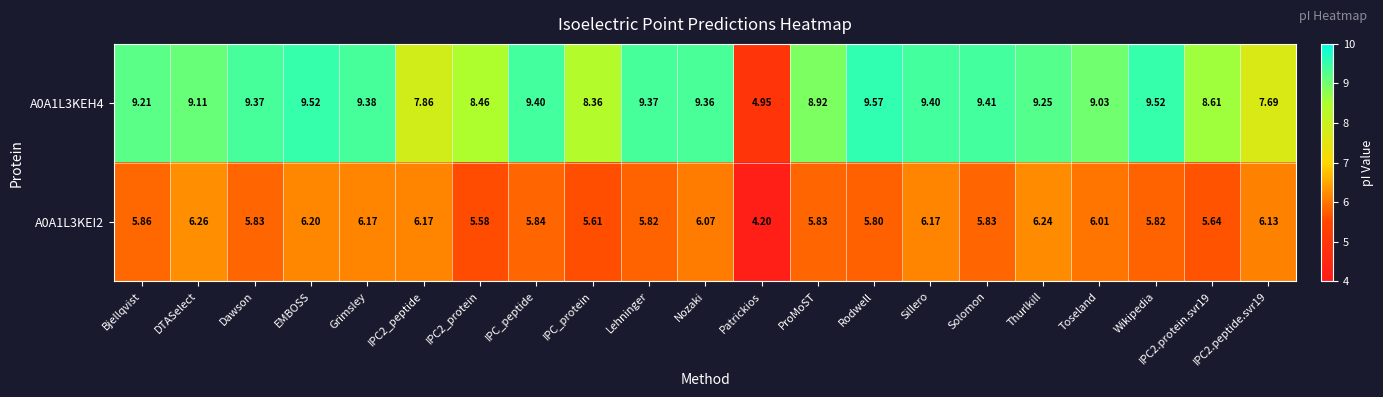

Is the value of A0A1L3KEH4 at EMBOSS greater than the value of A0A1L3KEI2 at IPC_protein?

Yes